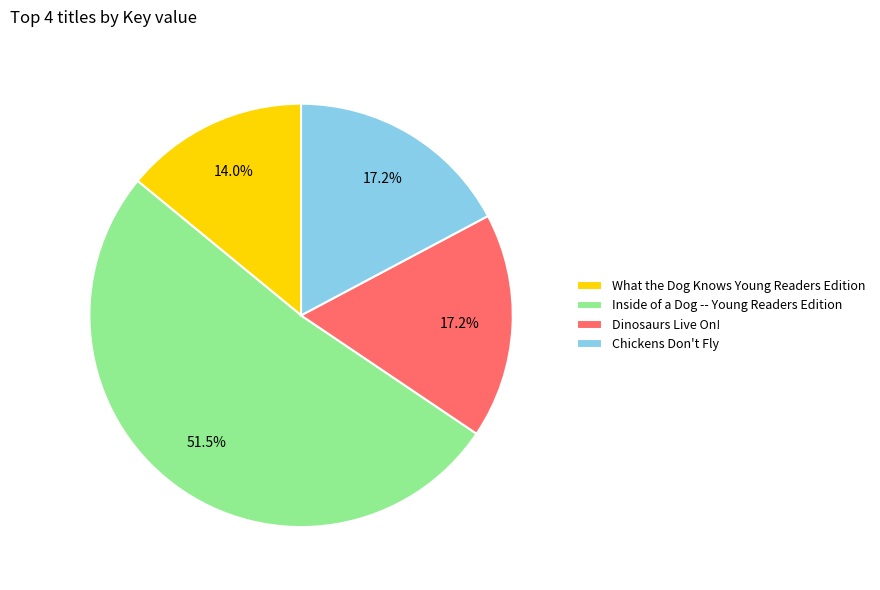

To the nearest percent, what is the combined percentage of What the Dog Knows Young Readers Edition and Dinosaurs Live On!?

31%